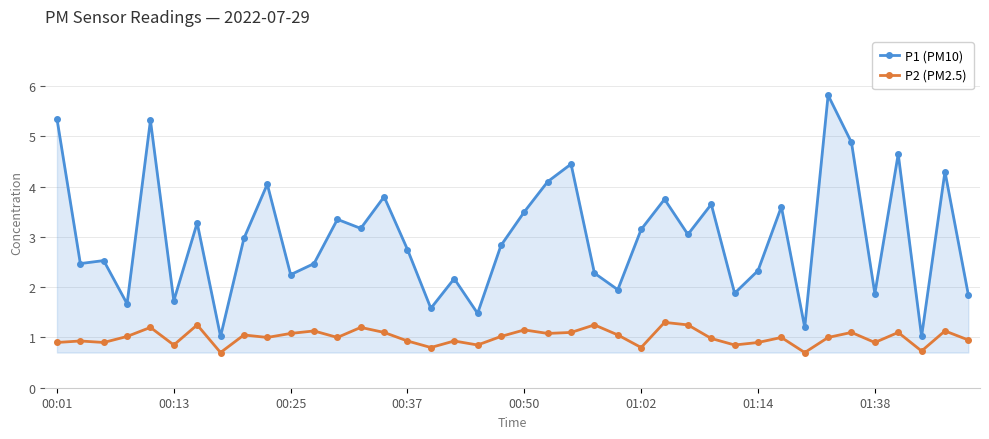

True or false: P2 (PM2.5) has more than 0 points higher than both neighbors.

True